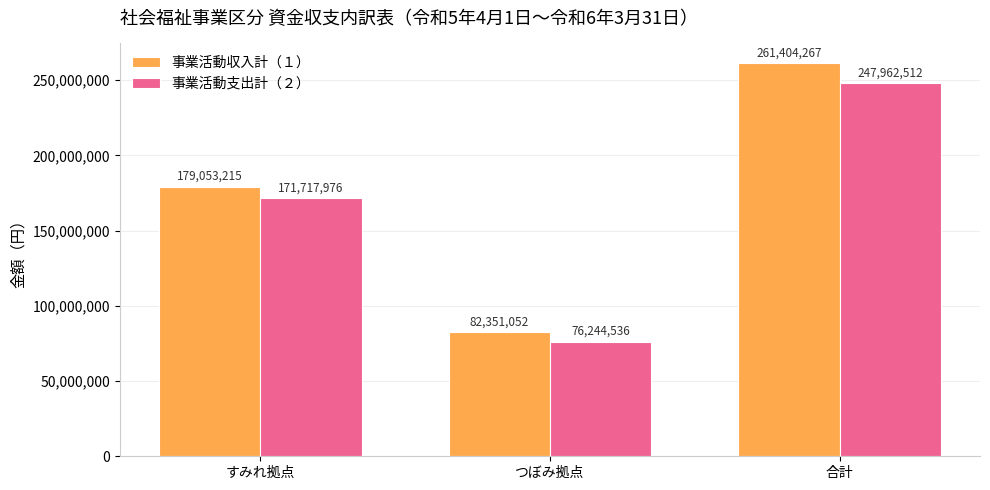

What is the maximum value shown in the chart?

261404267